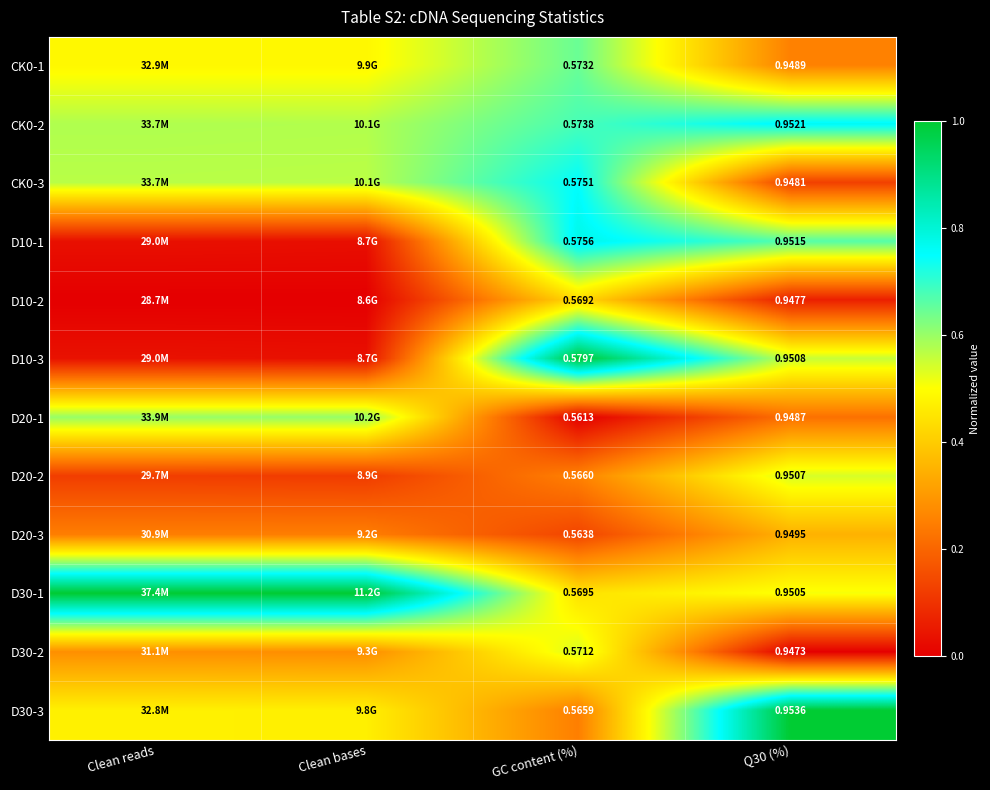

Is the value of D10-2 at Q30 (%) greater than the value of CK0-1 at Q30 (%)?

No